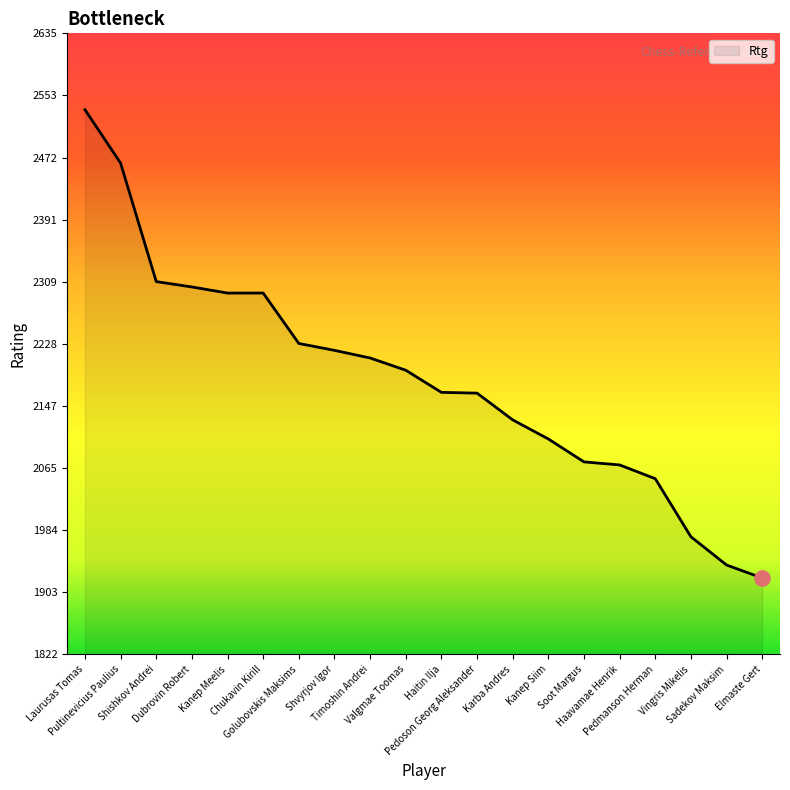

Which has a higher value, Shishkov Andrei or Golubovskis Maksims?

Shishkov Andrei